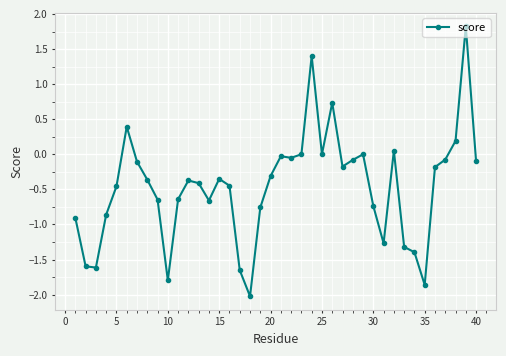

True or false: there are more than 0 points higher than both neighbors.

True